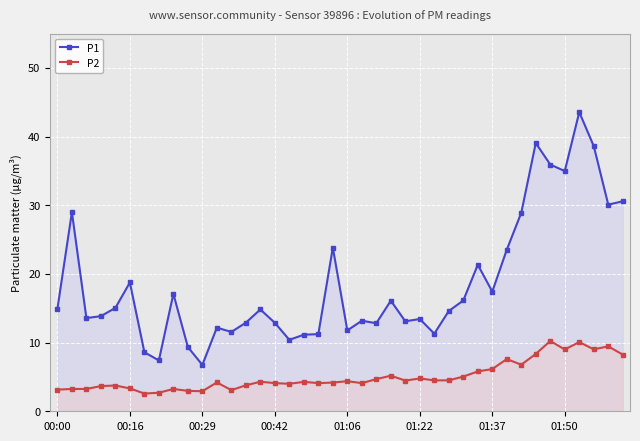

True or false: P1 has more than 2 points higher than both neighbors.

True